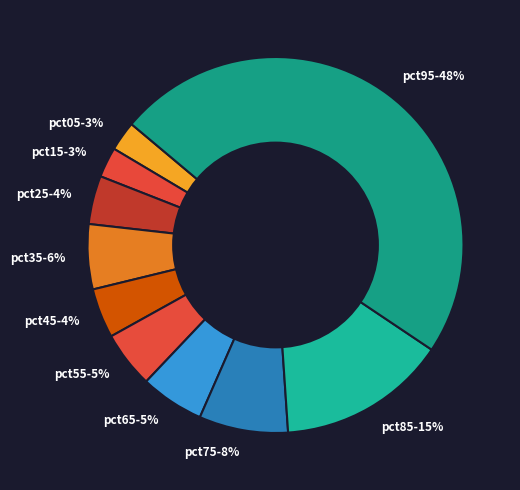

Combined, do pct55-5% and pct45-4% account for over 50%?

No